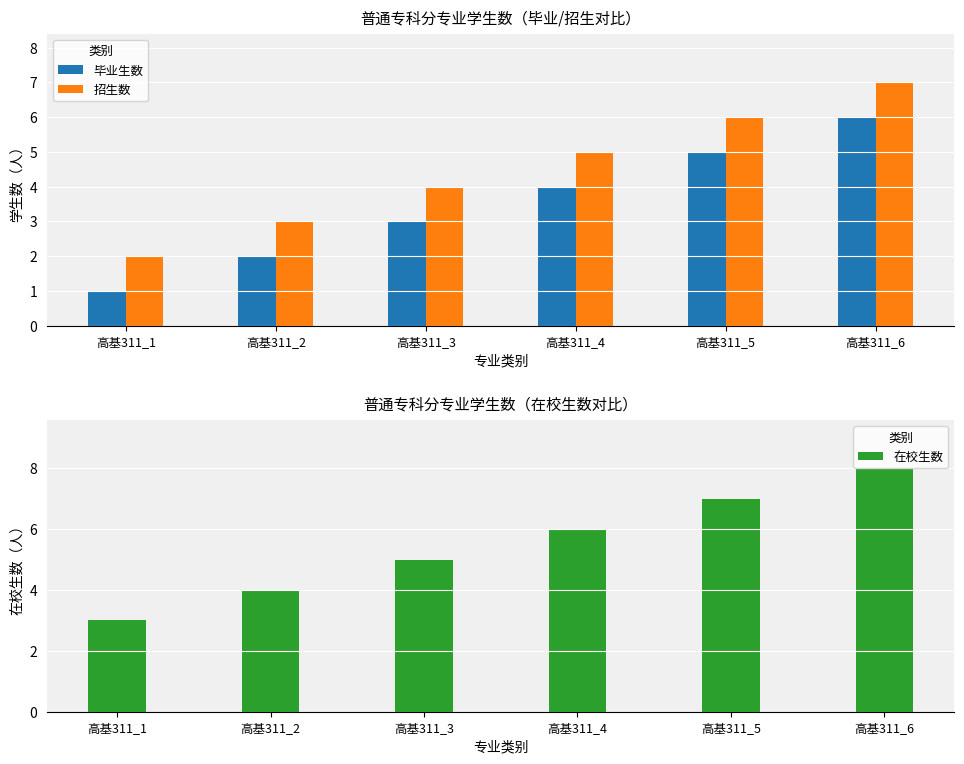

What is the value of the 在校生数 bar at the 6th from the left?

8